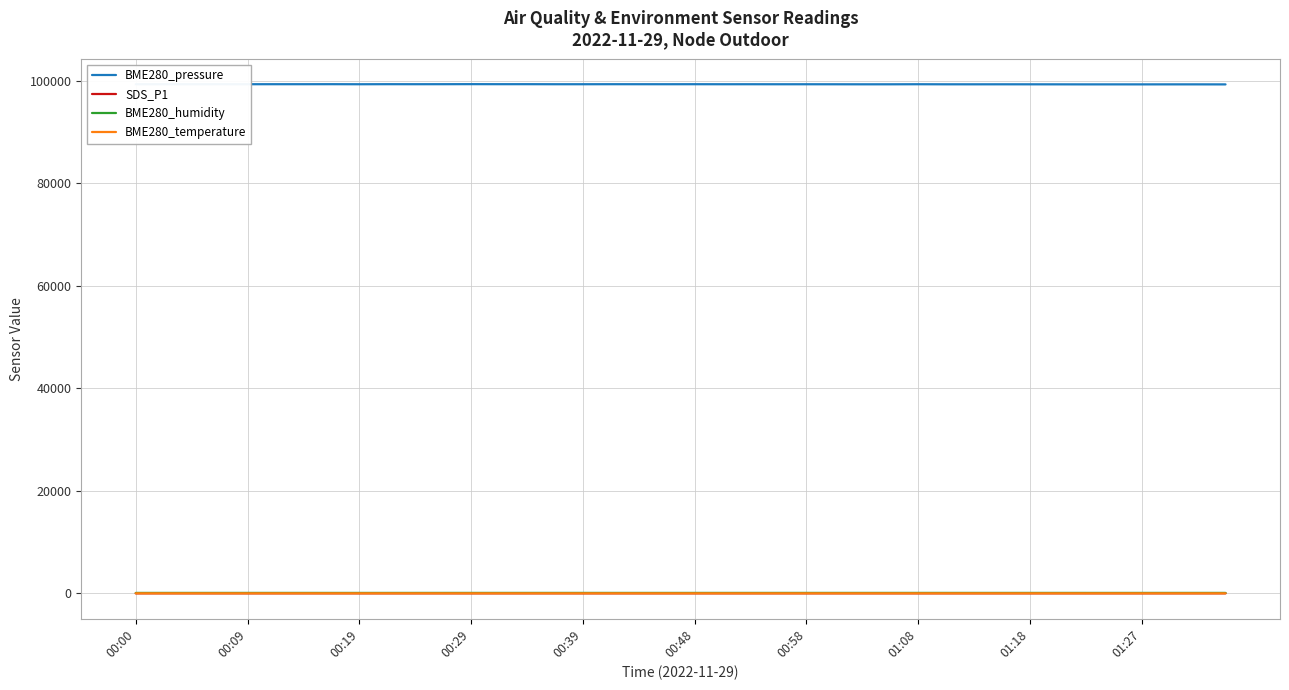

What is the maximum value for BME280_pressure?

99351.0